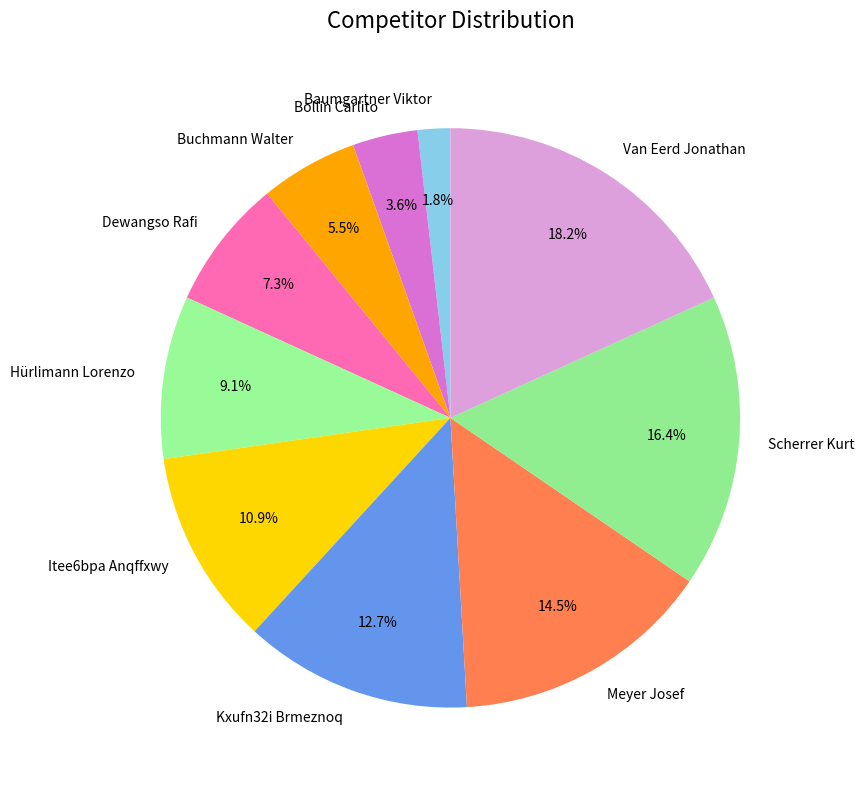

Which has a higher value, Kxufn32i Brmeznoq or Scherrer Kurt?

Scherrer Kurt